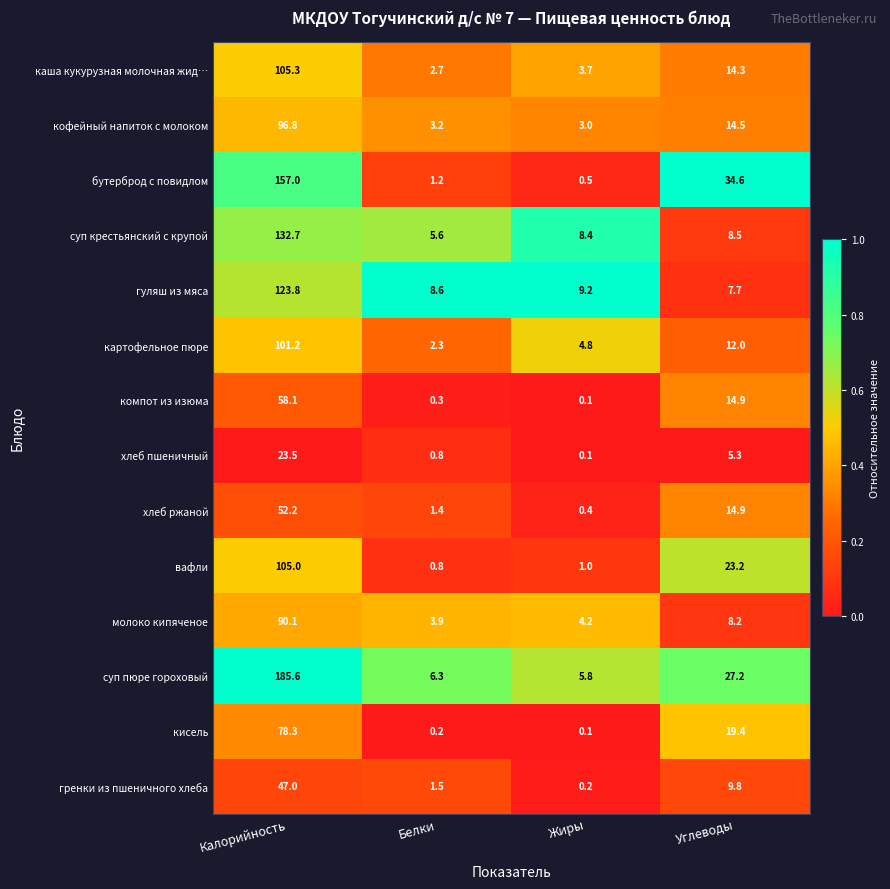

What is the difference between the молоко кипяченое values at Углеводы and Калорийность?

81.9